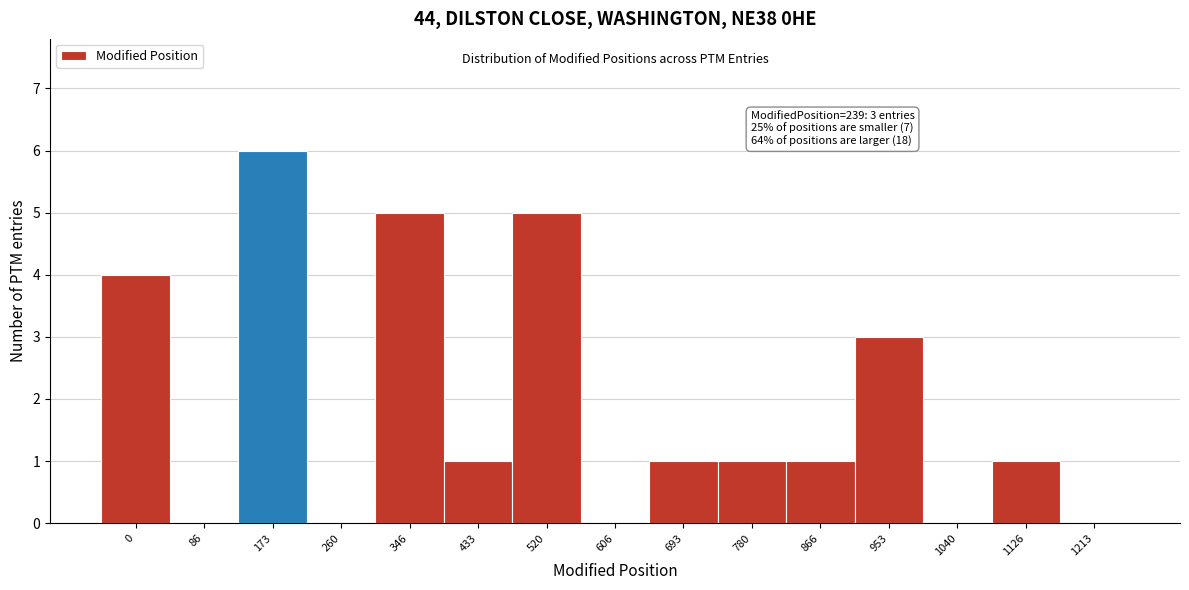

Reading left to right, extract all data points from this chart.

0=4	86=0	173=6	260=0	346=5	433=1	520=5	606=0	693=1	780=1	866=1	953=3	1040=0	1126=1	1213=0